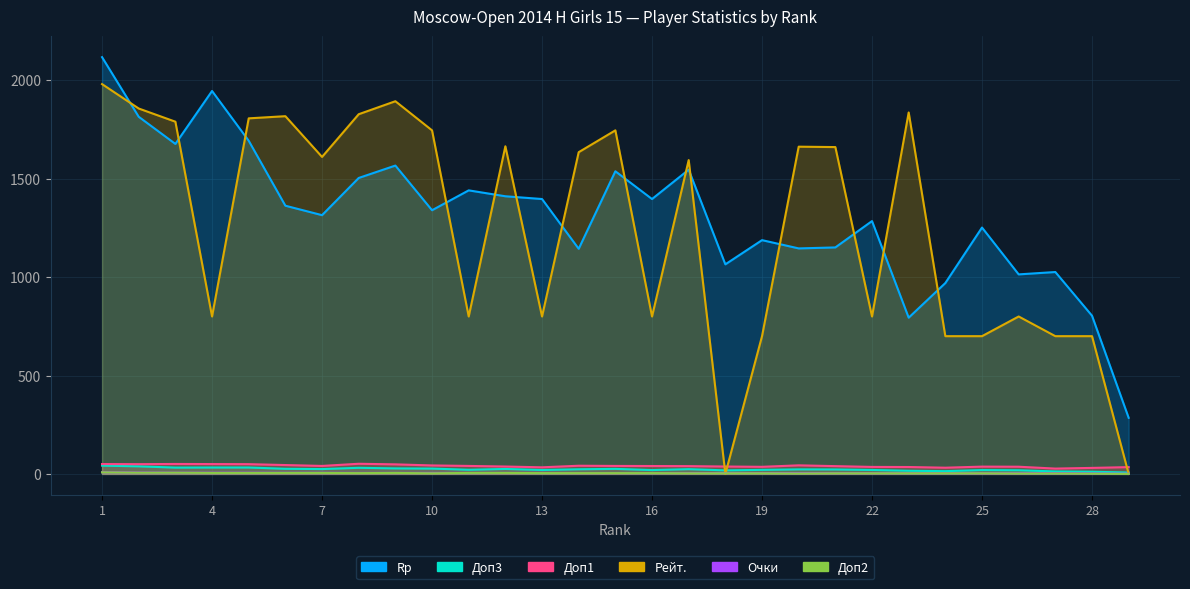

True or false: Доп3 has a value of 16.0 at 23.

True